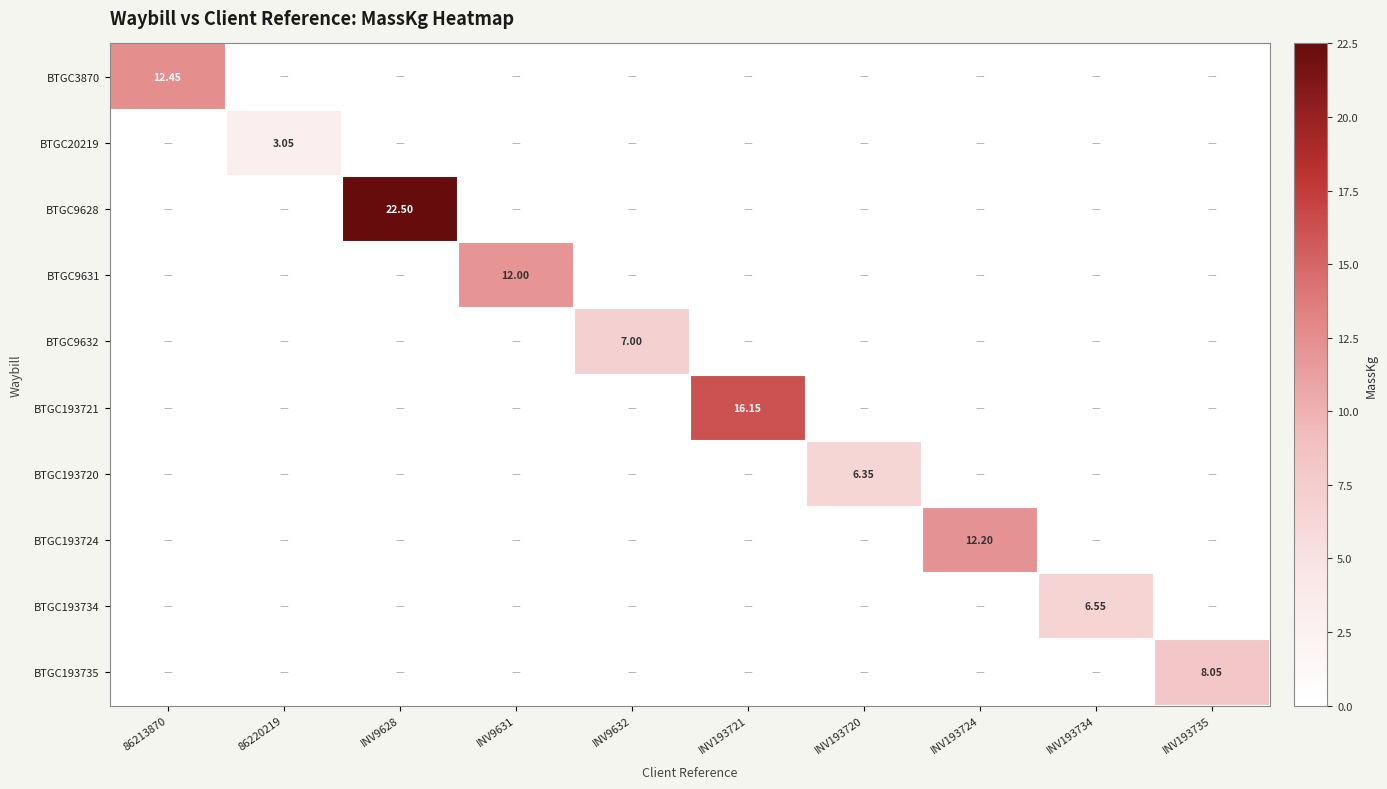

What is the total value across all series at INV193721?

16.1